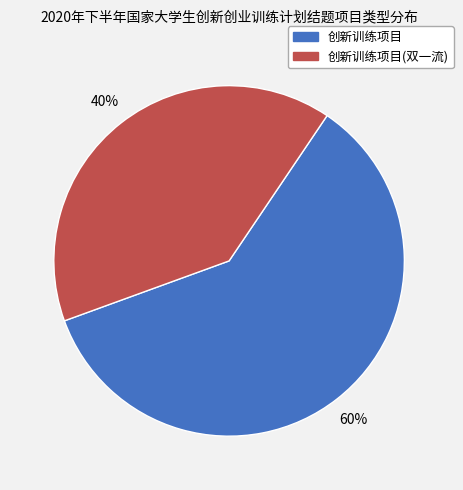

To the nearest percent, what is the average slice percentage?

50%